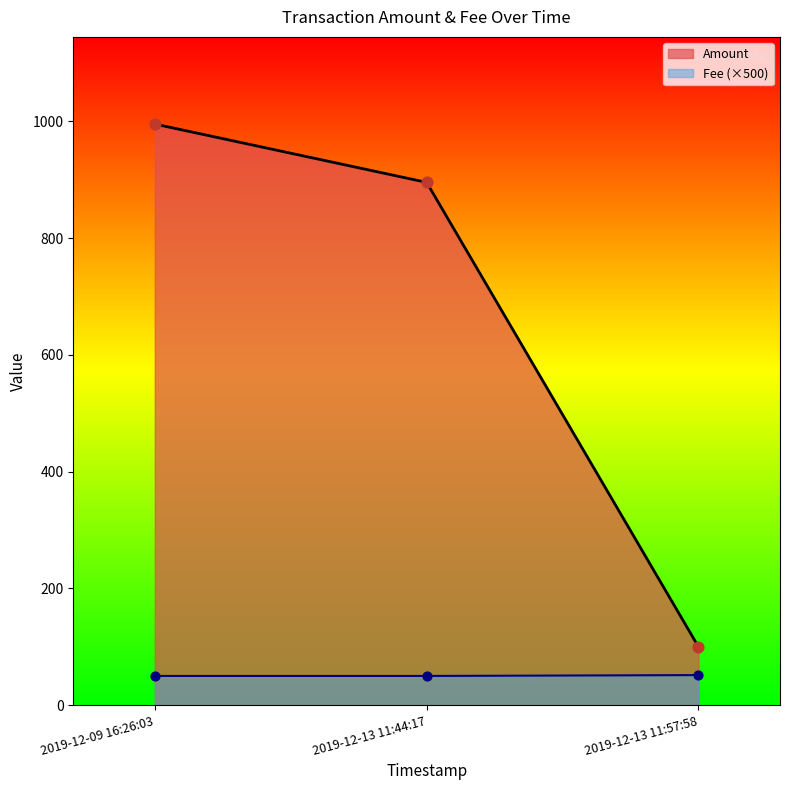

At which category is the sum across all series the highest?

2019-12-09 16:26:03